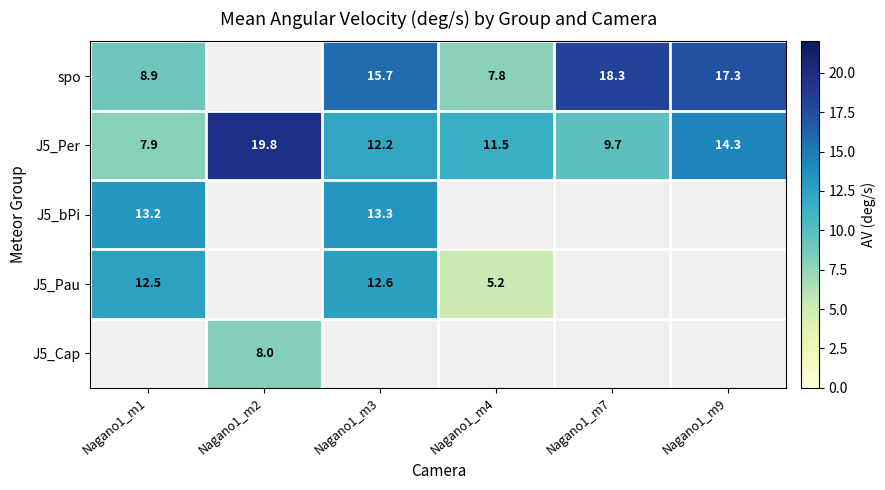

Between Nagano1_m7 and Nagano1_m9, which is larger?

Nagano1_m7